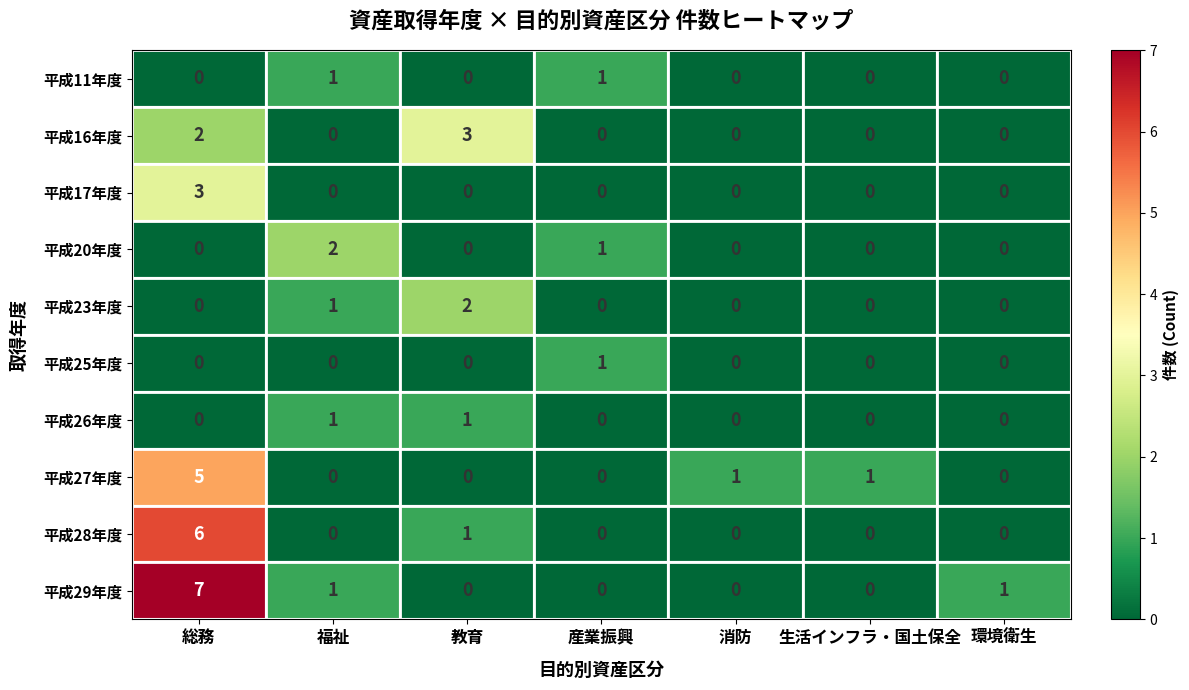

Which series has the largest total across all categories?

平成29年度